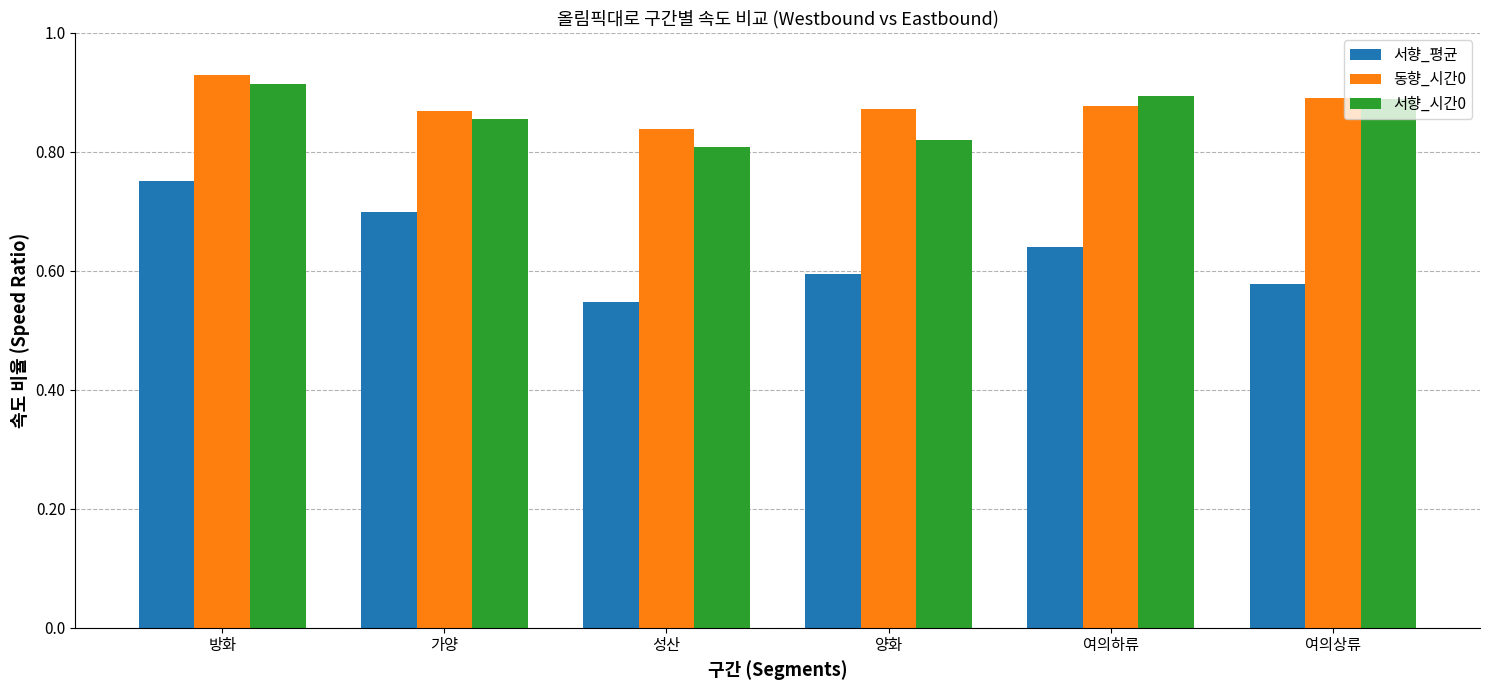

How many groups of bars are there?

6